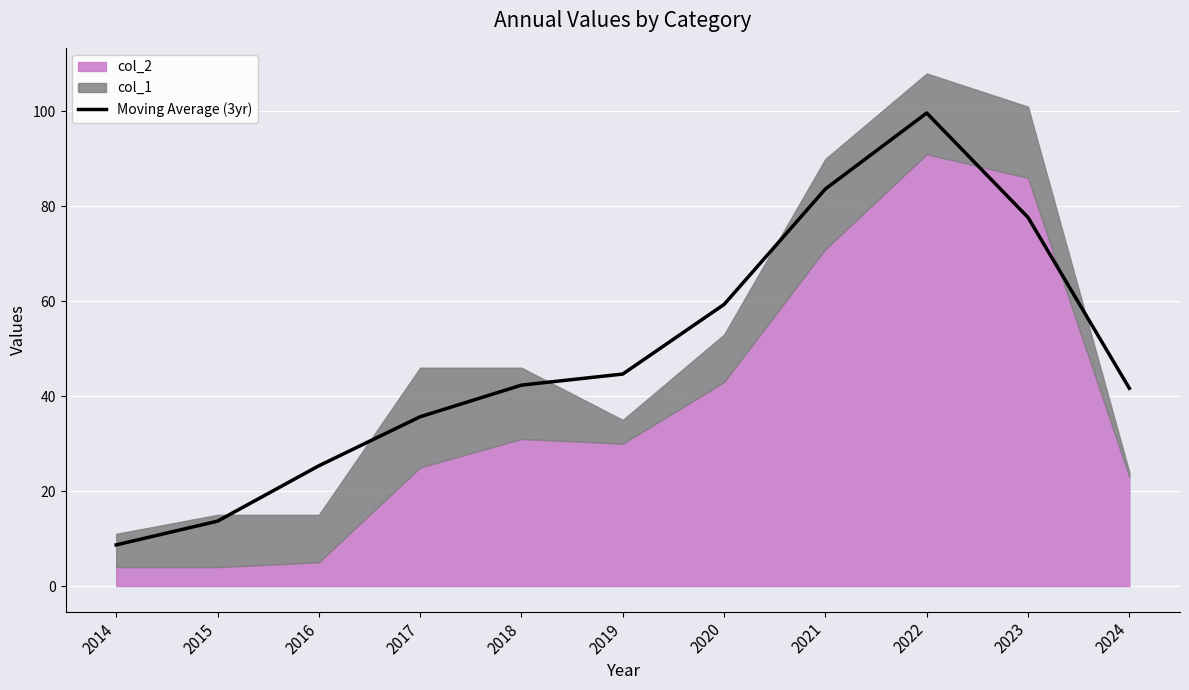

True or false: the data shows 41.7 at 2024.

True